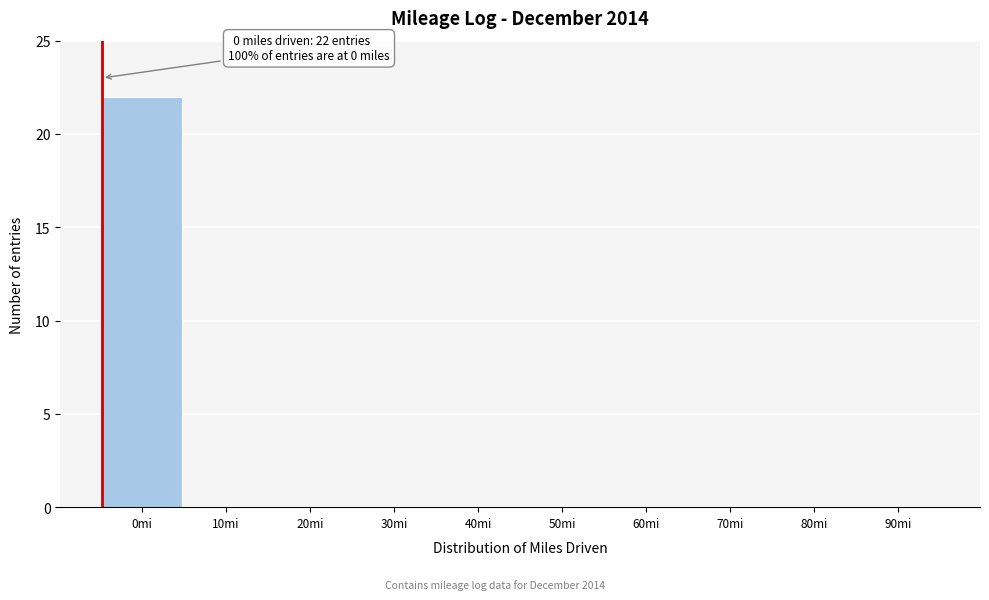

Reading right to left, what are all the values shown in this chart?

90mi=0	80mi=0	70mi=0	60mi=0	50mi=0	40mi=0	30mi=0	20mi=0	10mi=0	0mi=22